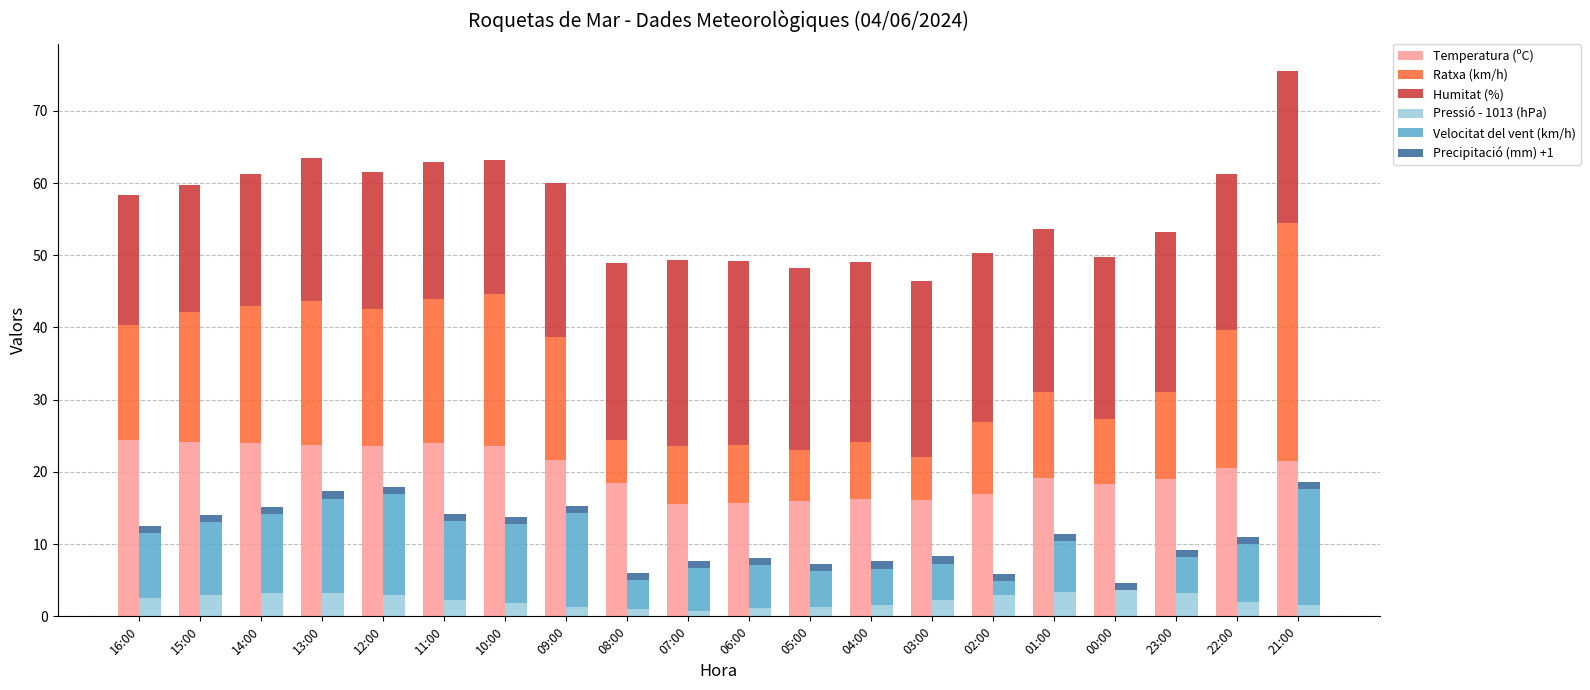

At which label does Velocitat del vent (km/h) reach its minimum?

00:00